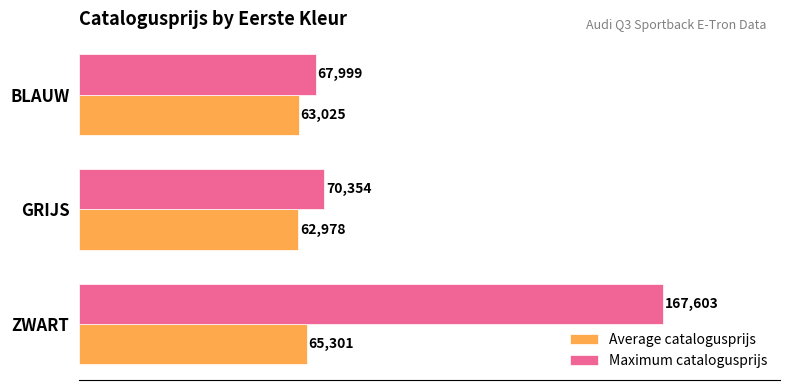

The value of Average catalogusprijs at BLAUW is 63025. True or false?

True